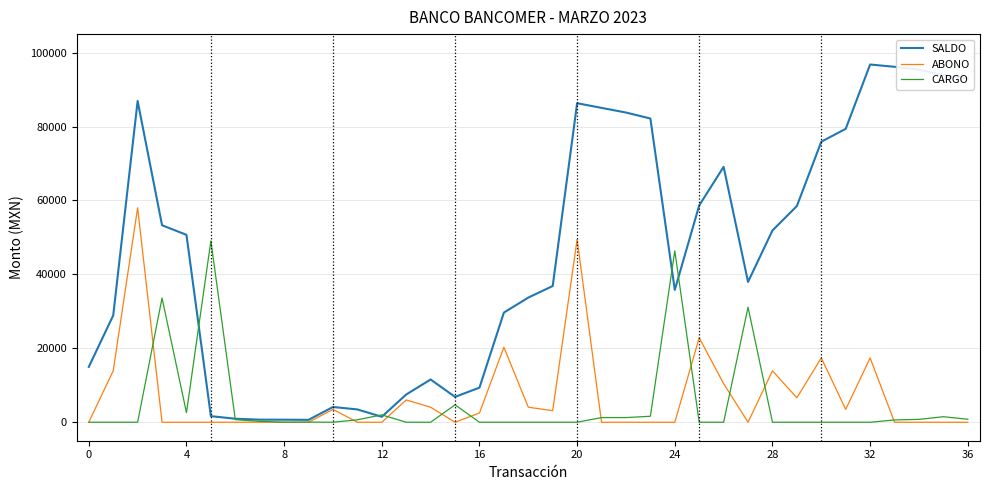

Which series has the widest spread of values?

SALDO